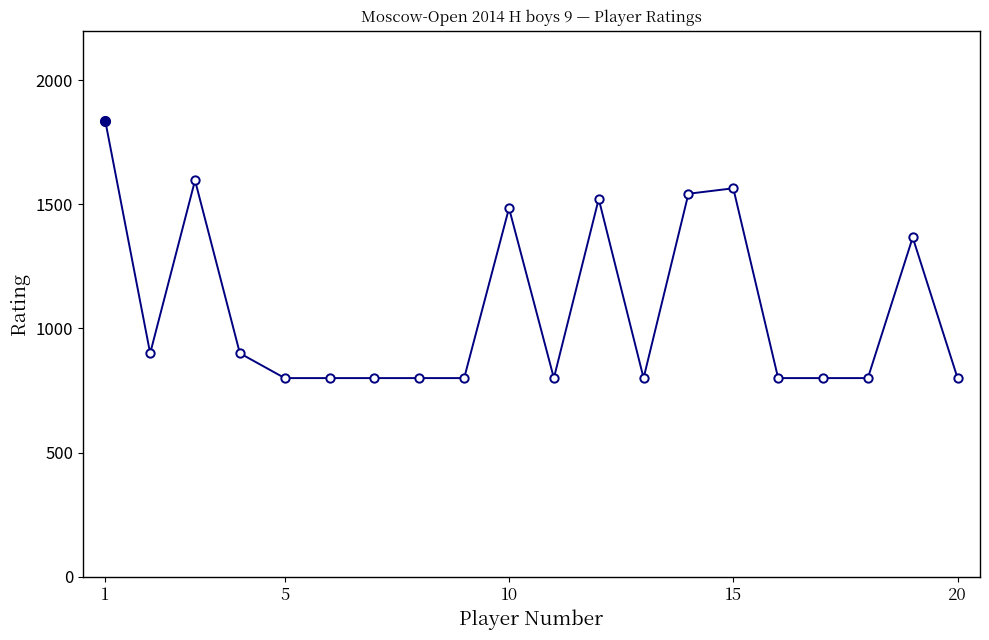

What is the average value?

1076